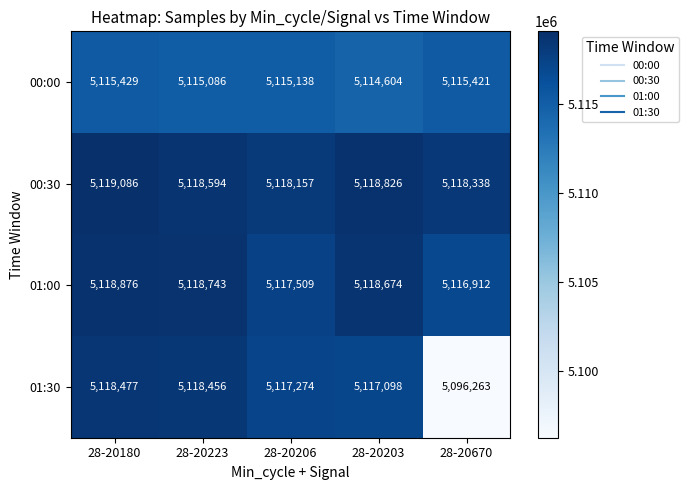

At which category does the chart reach its minimum across all series?

28-20670